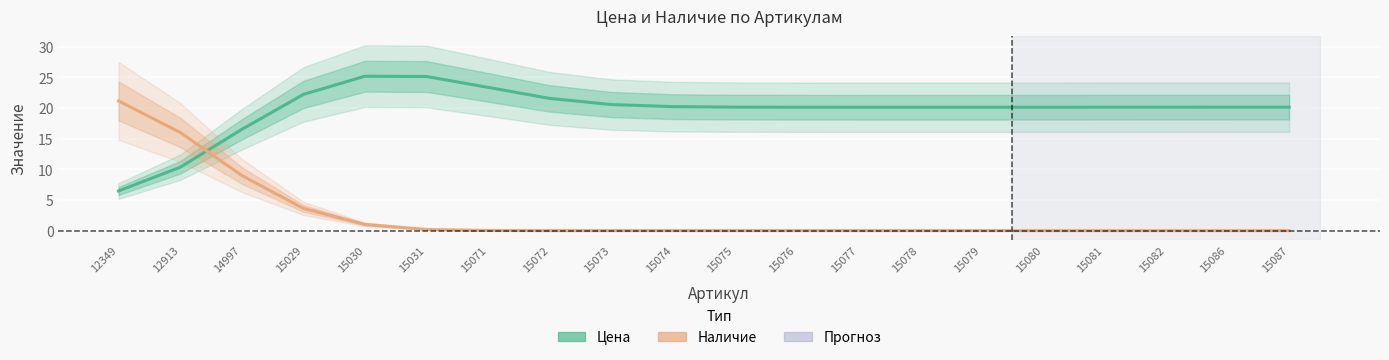

Which series has the largest total across all categories?

Цена